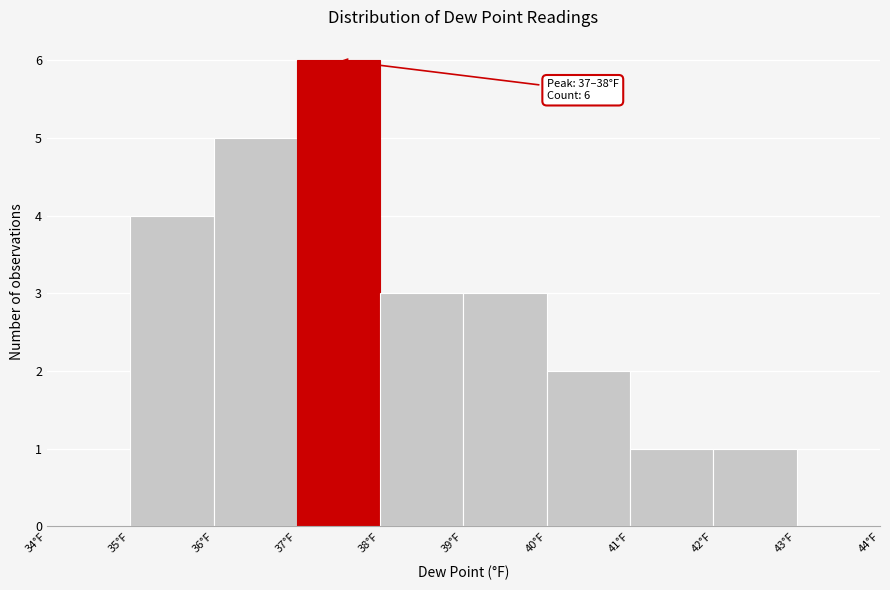

Over which range of the x-axis is the bar tallest?

37 to 38